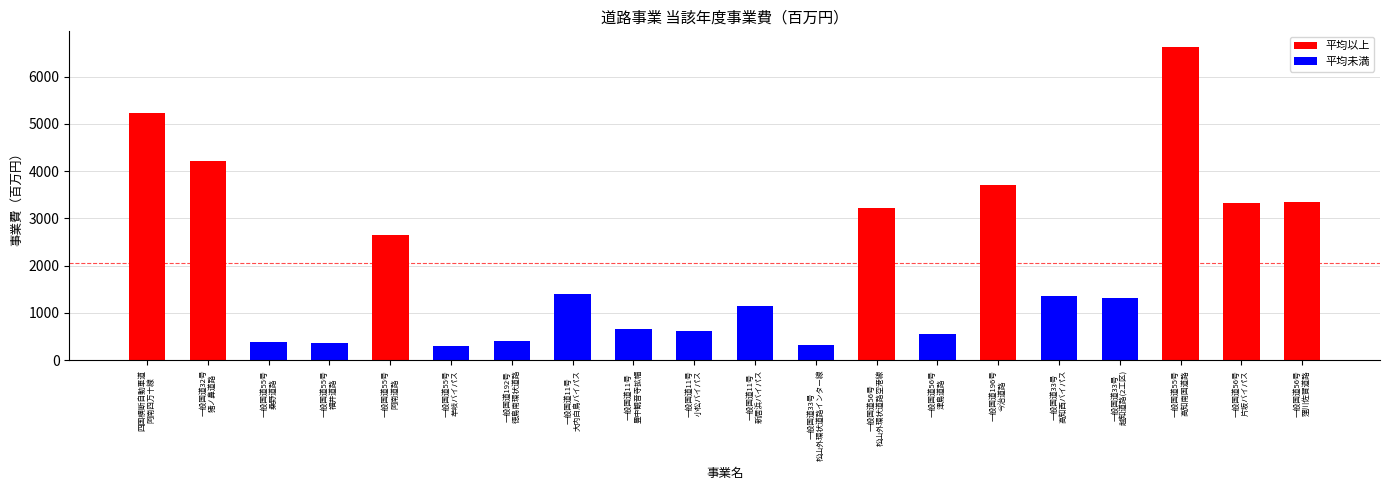

Is it true that the value at 一般国道56号
松山外環状道路空港線 is 5618?

False